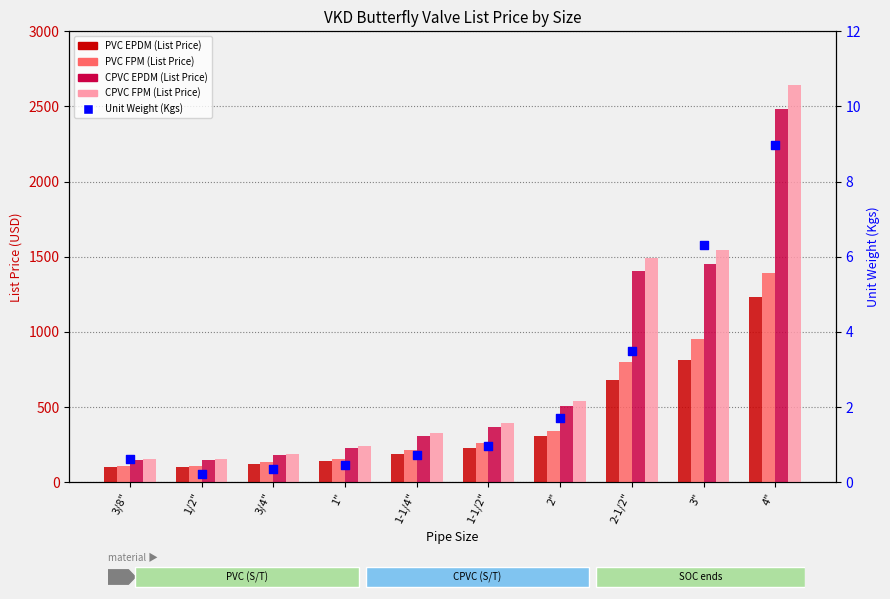

What is the total value across all series at 3/8"?

506.6